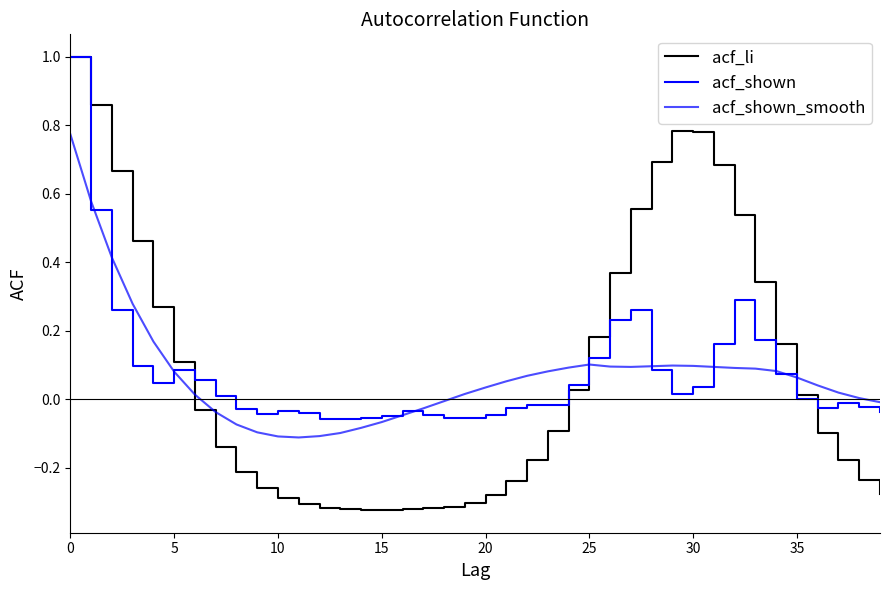

Is this an area chart (filled region under the line)?

No